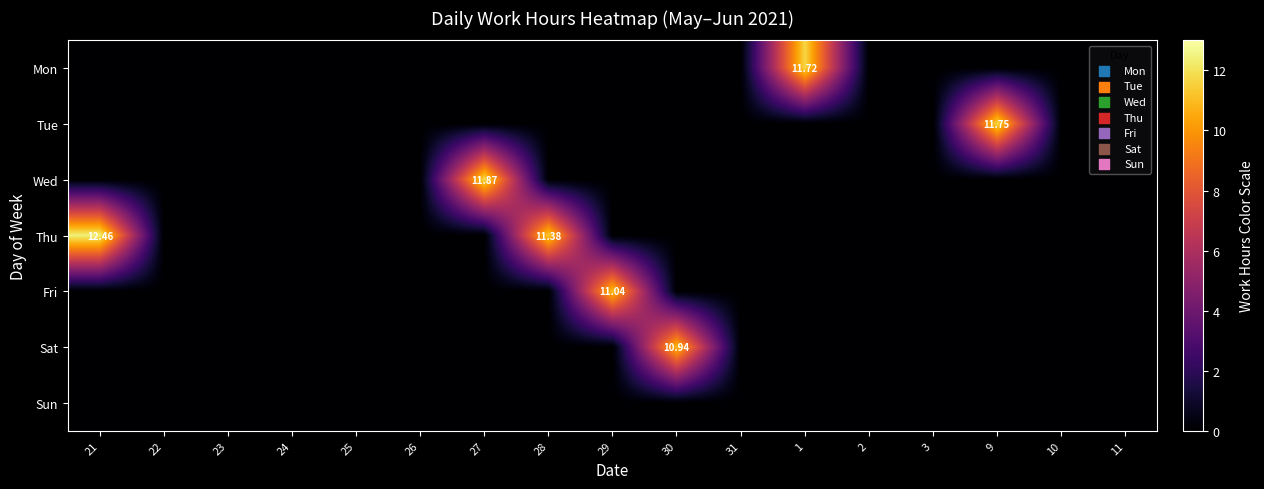

Between 24 and 27, which series saw the biggest shift?

row_2